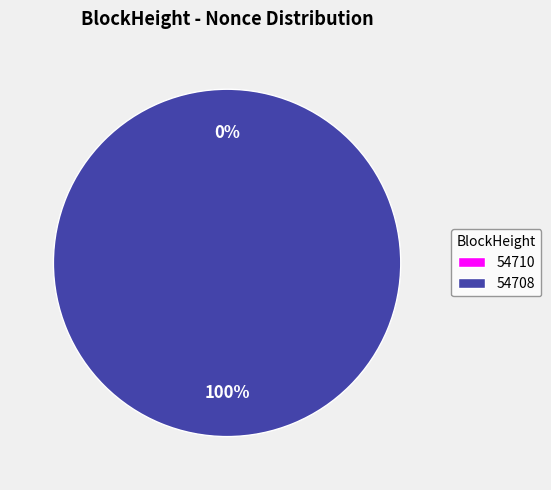

Does any single category account for the majority?

Yes